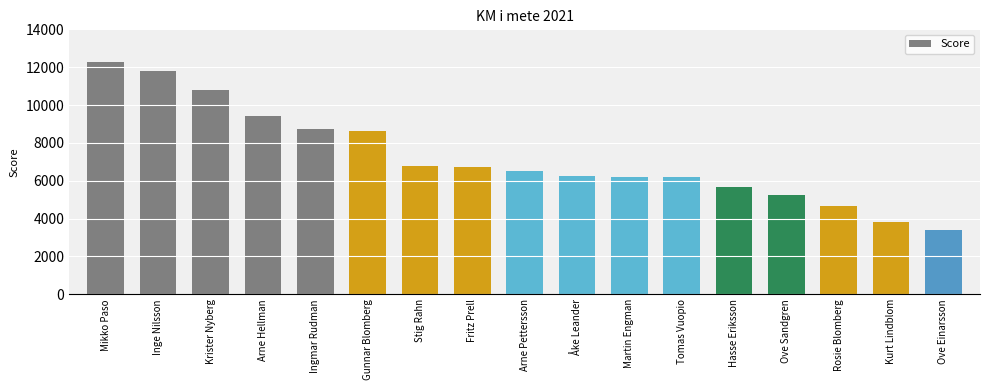

At which label does the data first exceed 6492?

Mikko Paso